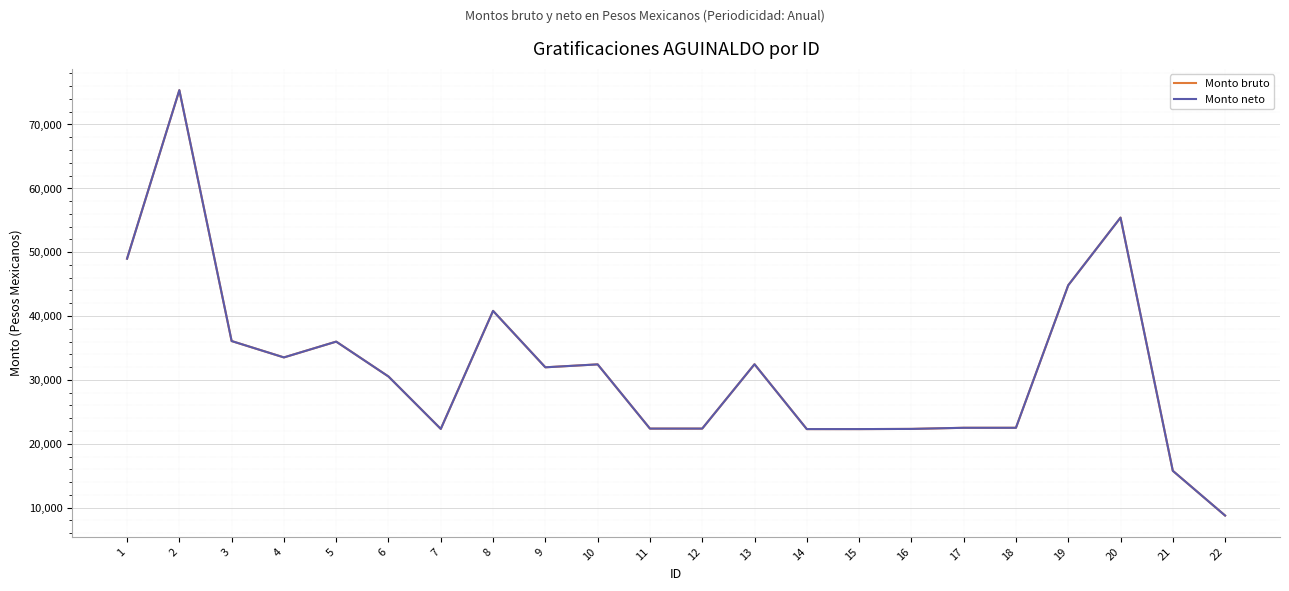

Is this an area chart (filled region under the line)?

No